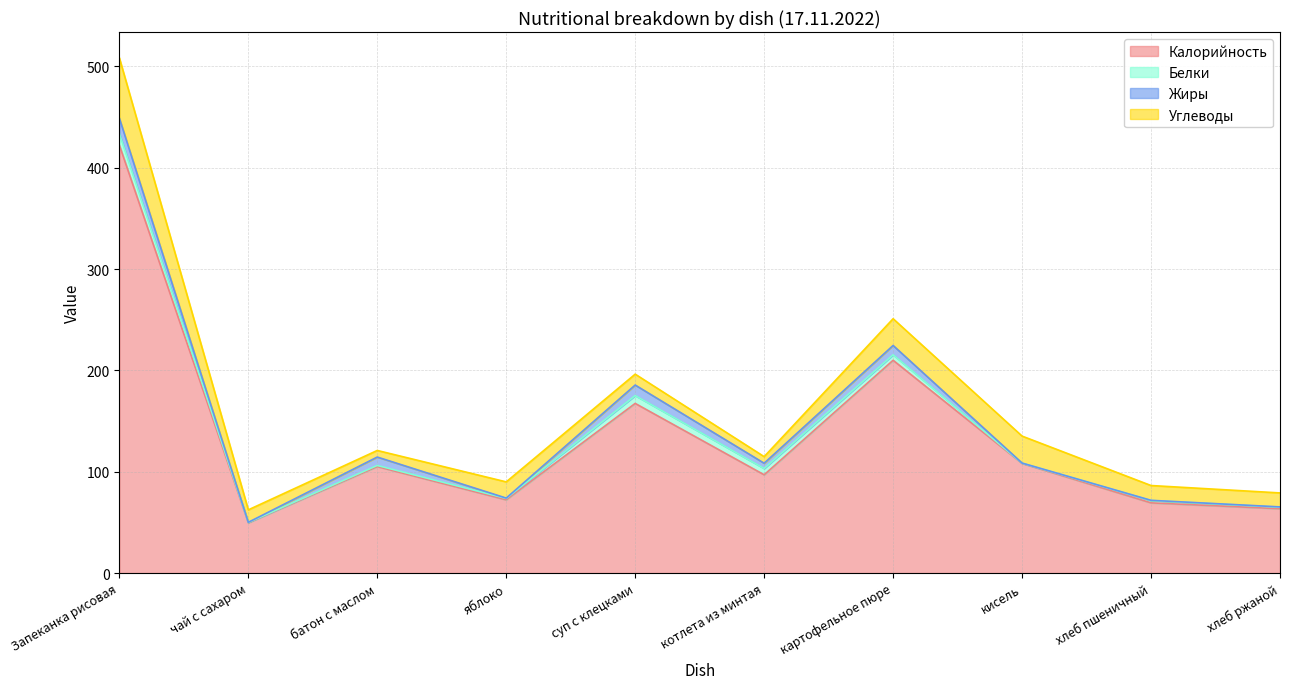

True or false: Углеводы and Белки cross at least once.

False